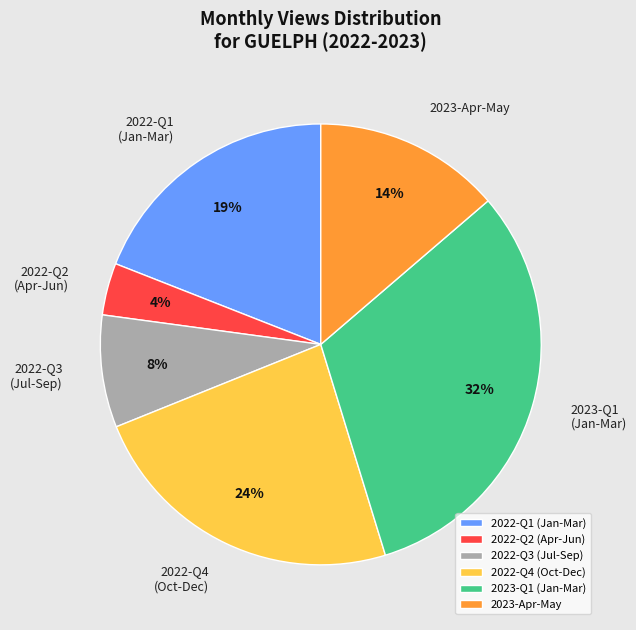

How many slices are in this pie chart?

6